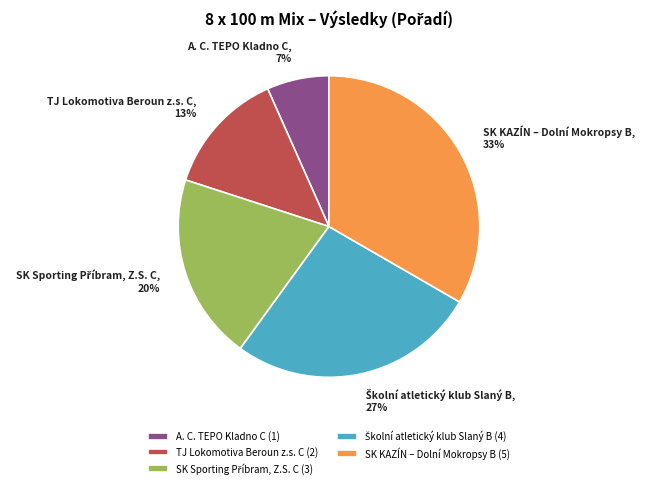

The A. C. TEPO Kladno C slice represents 1% of the pie. True or false?

False